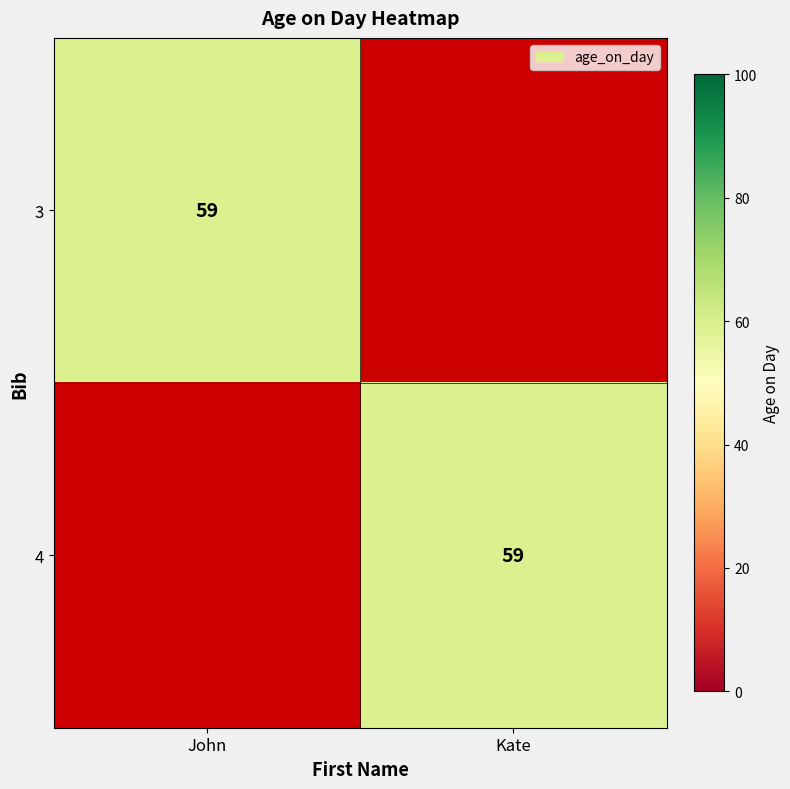

True or false: 3 has a value of 31 at John.

False